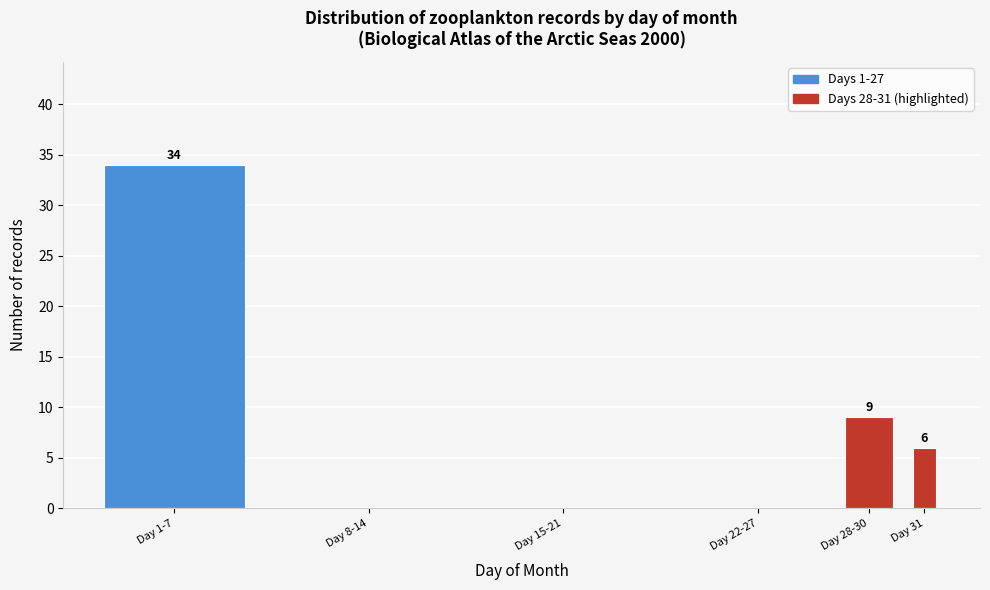

Reading left to right, what are all the values shown in this chart?

Day 1-7=34	Day 8-14=0	Day 15-21=0	Day 22-27=0	Day 28-30=9	Day 31=6